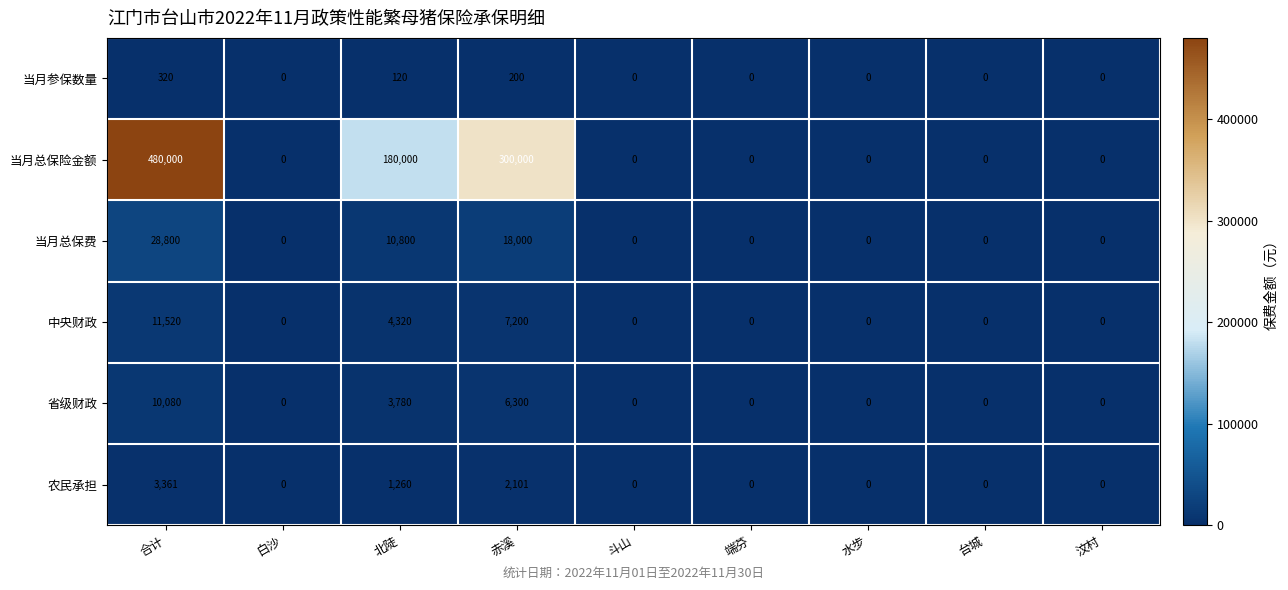

Which series changed the most between 赤溪 and 端芬?

当月总保险金额